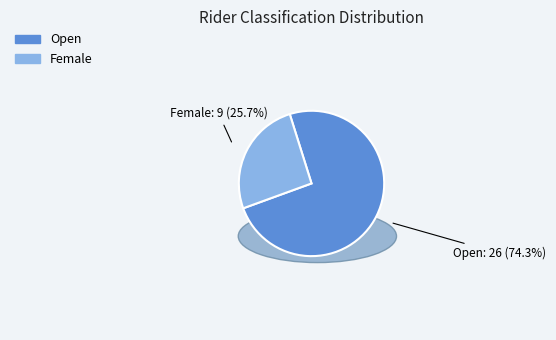

What is the largest slice in the pie chart?

Open